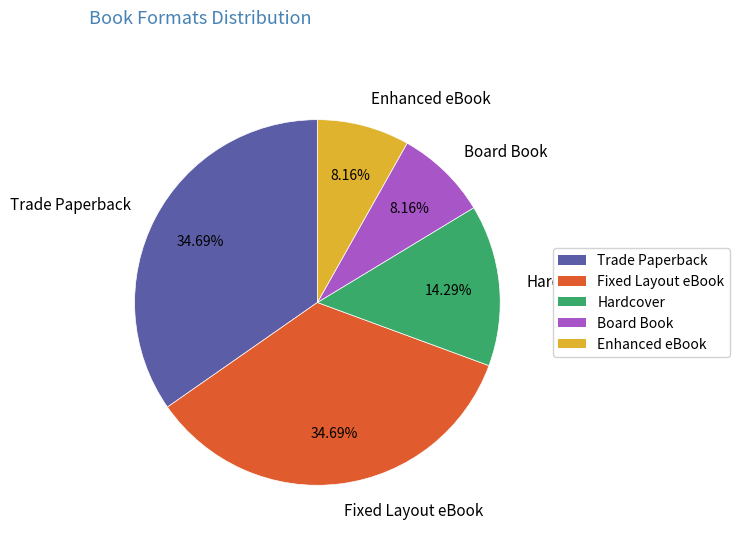

How many segments does this pie chart have?

5